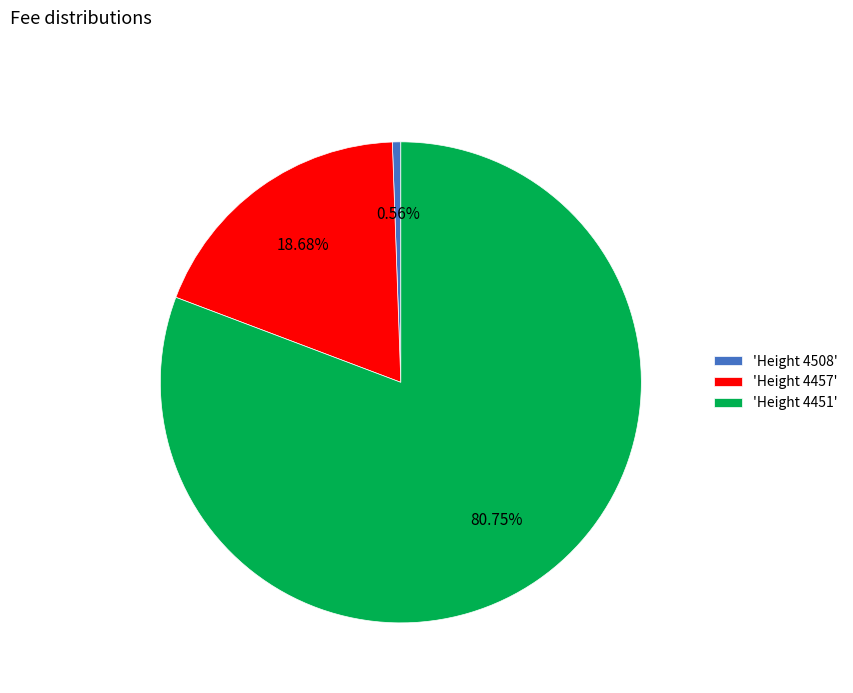

To the nearest percent, what is the difference between the largest and smallest slice percentages?

80%